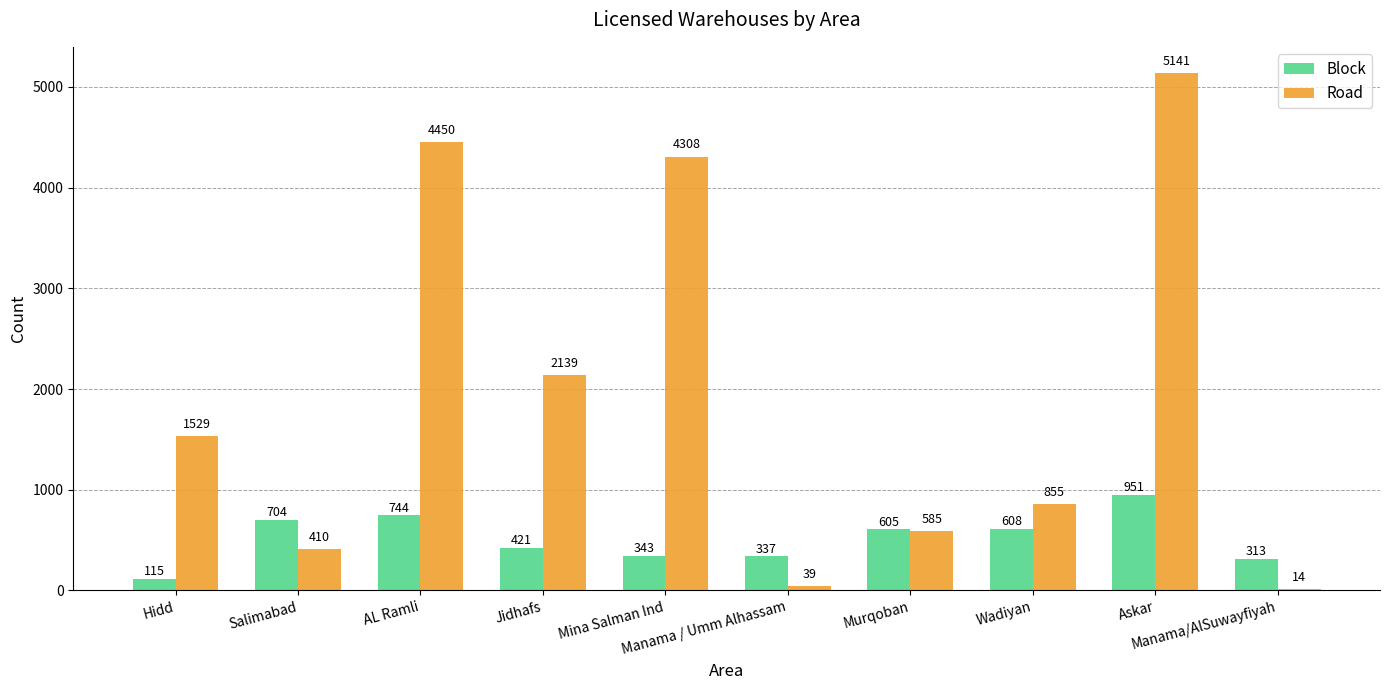

What is the maximum value for Road?

5141